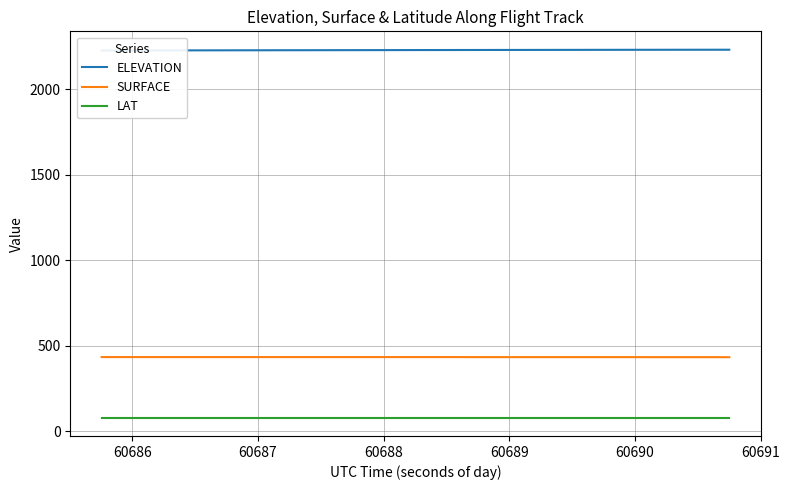

What is the maximum value for LAT?

79.3